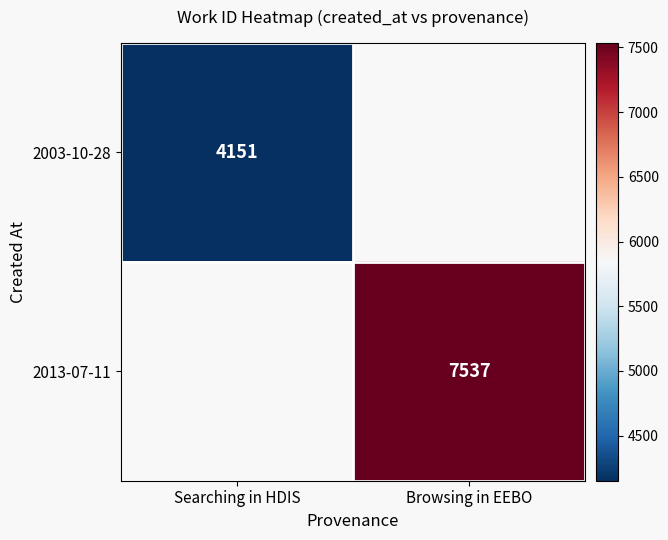

Is it true that 2003-10-28 equals 4151 at Searching in HDIS?

True